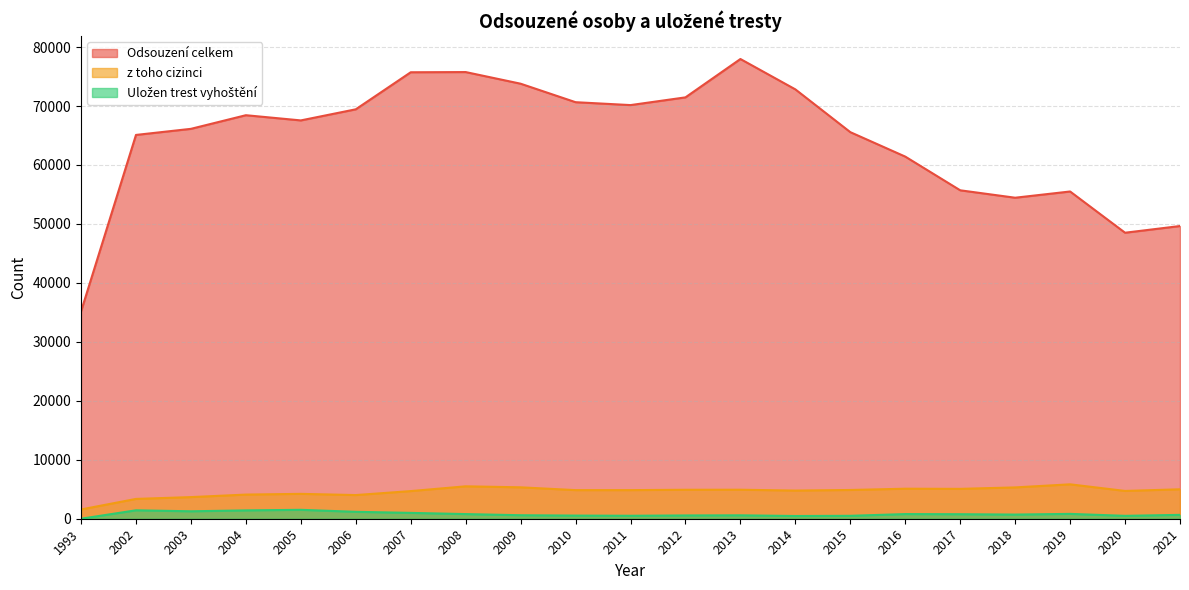

True or false: Odsouzení celkem and z toho cizinci intersect in this chart.

False